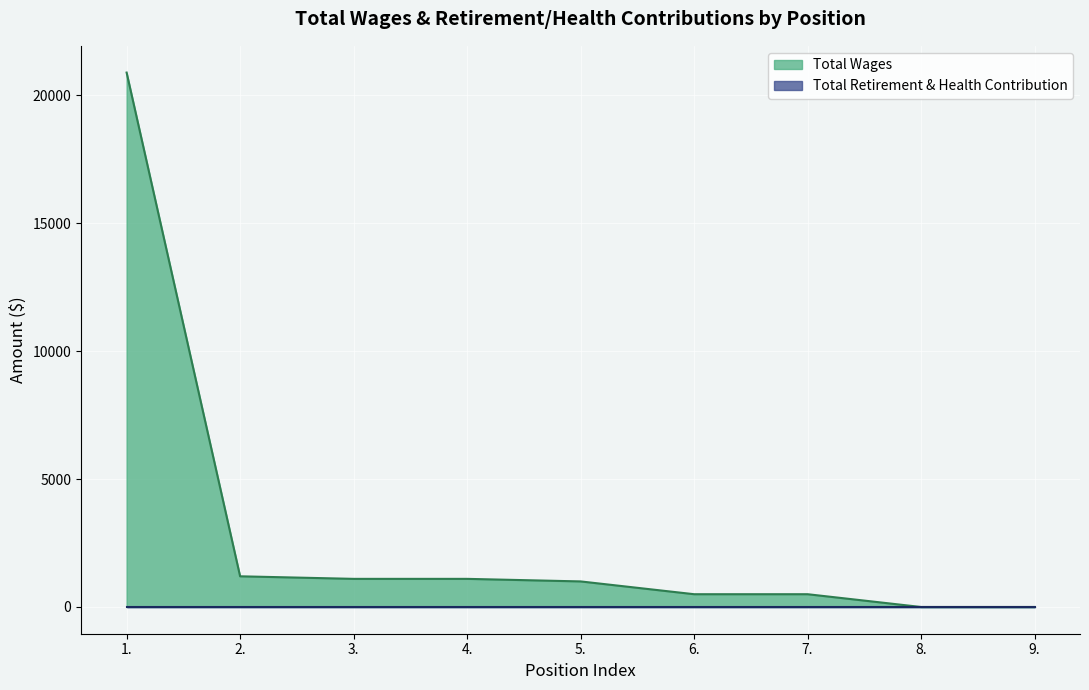

What is the label of the 2nd point from the left?

2.